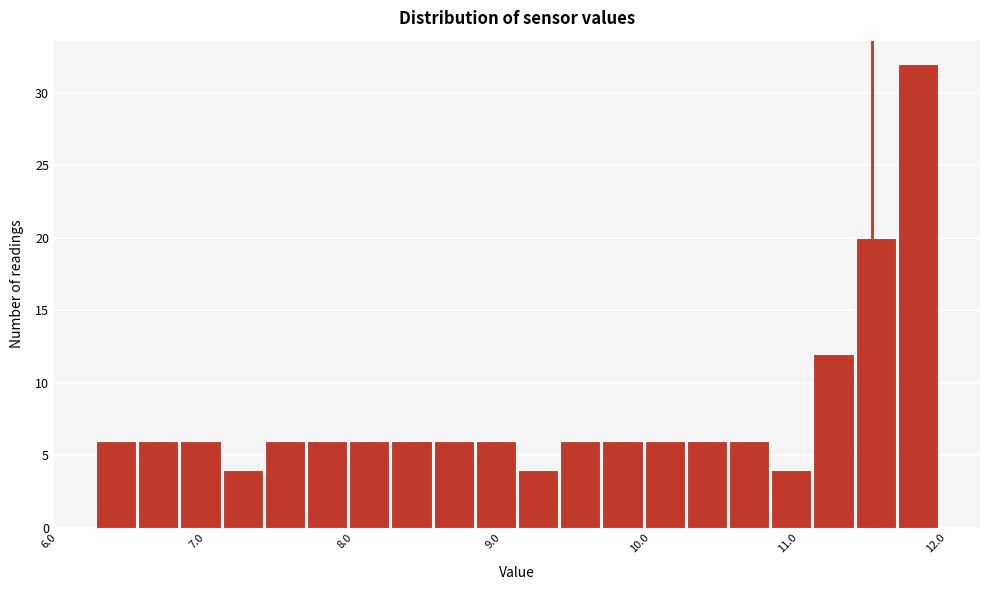

Read against the x-axis, roughly where is the centre of the tallest bar?

11.8